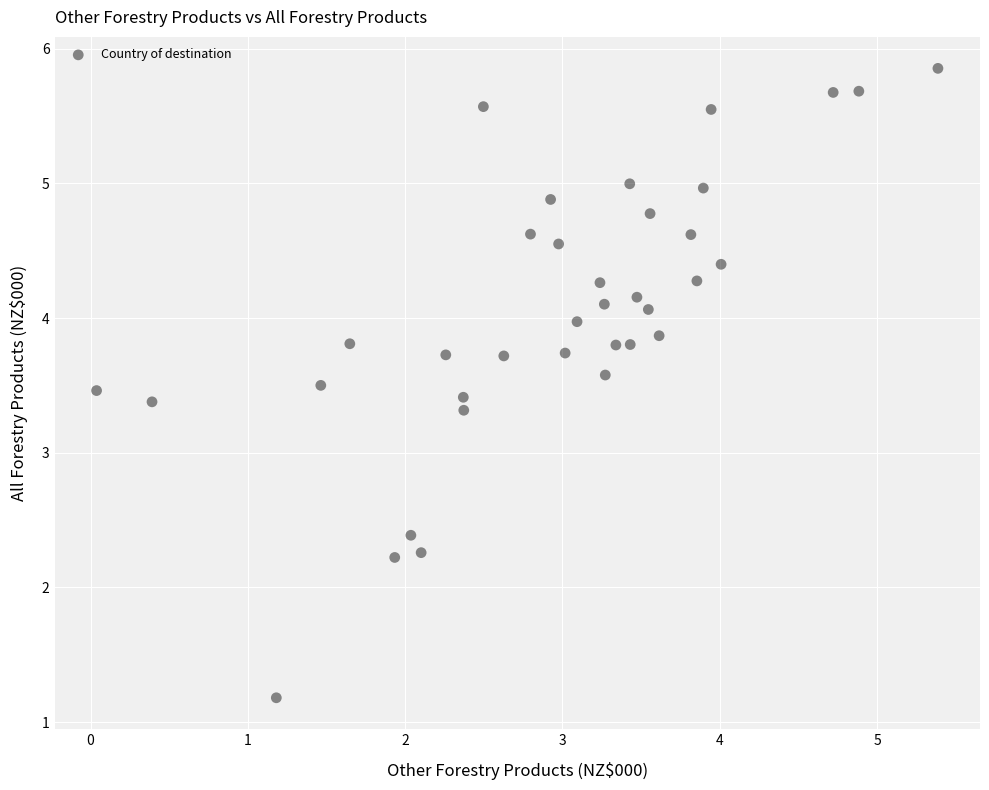

What is the range of Y values (max minus min)?

4.7